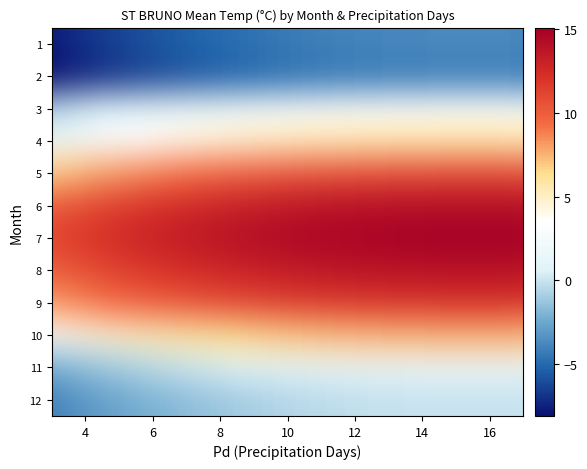

Reading right to left, list all the values displayed in this chart.

1: -11.5	8.0
2: -12.4	7.0
3: 0.4	11.0
4: 4.3	13.0
5: 12.6	9.0
6: 18.2	8.0
7: 19.8	11.0
8: 17.9	13.0
9: 14.7	7.0
10: 7.2	17.0
11: -2.6	12.0
12: -5.4	3.0